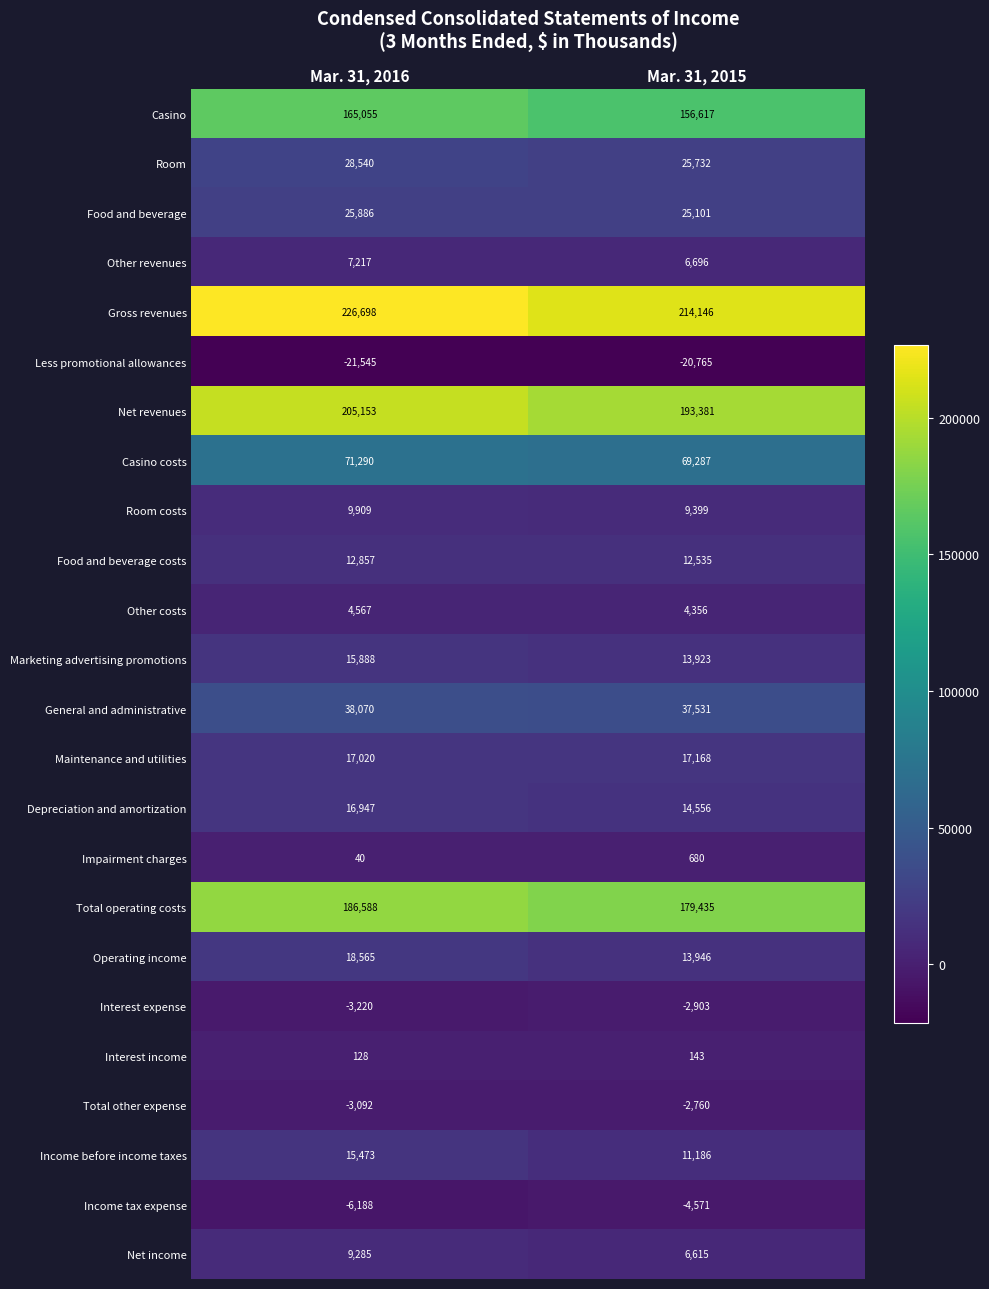

What is the approximate value of Net revenues at Mar. 31, 2016?

205153